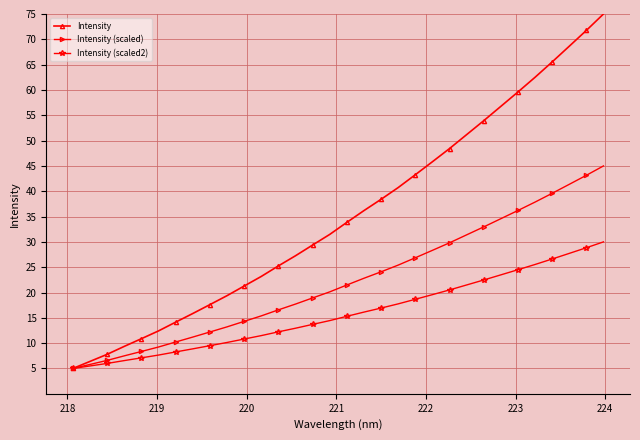

Which series has the largest total across all categories?

Intensity